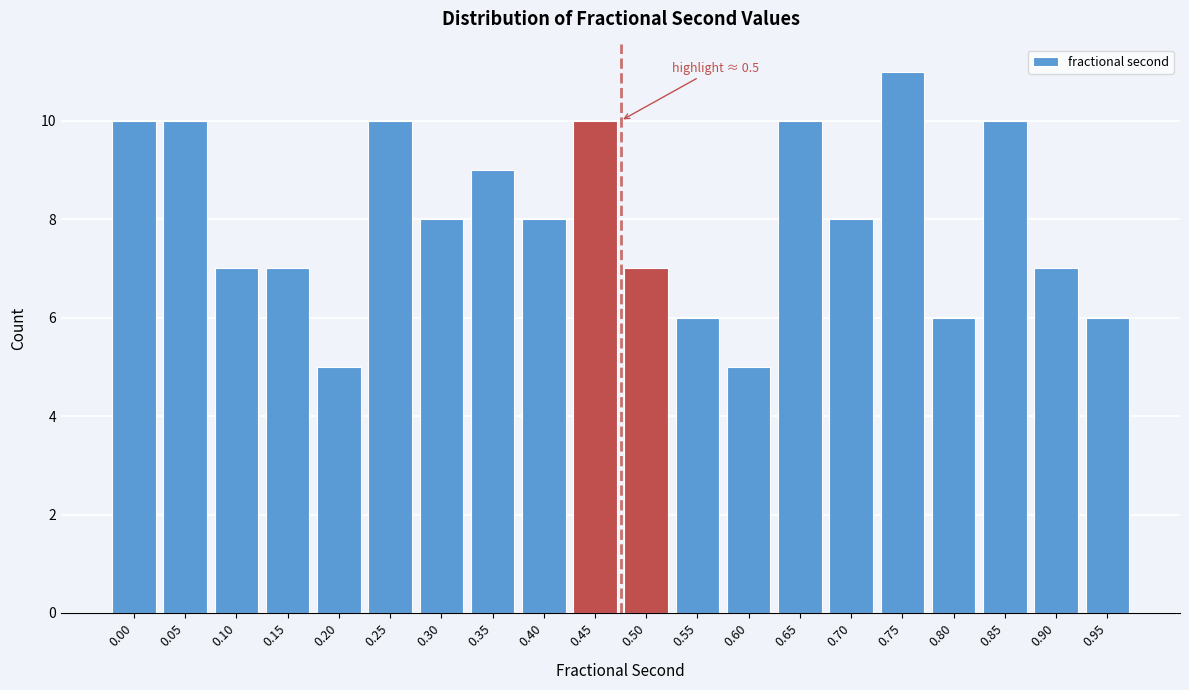

Reading left to right, what are all the values shown in this chart?

10	10	7	7	5	10	8	9	8	10	7	6	5	10	8	11	6	10	7	6